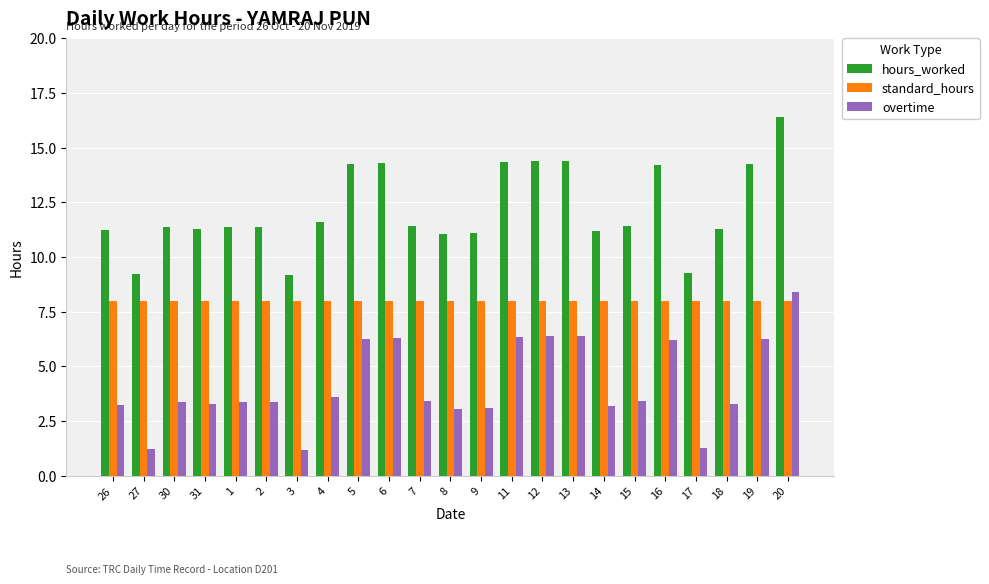

What is the label of the 16th bar from the left?

13